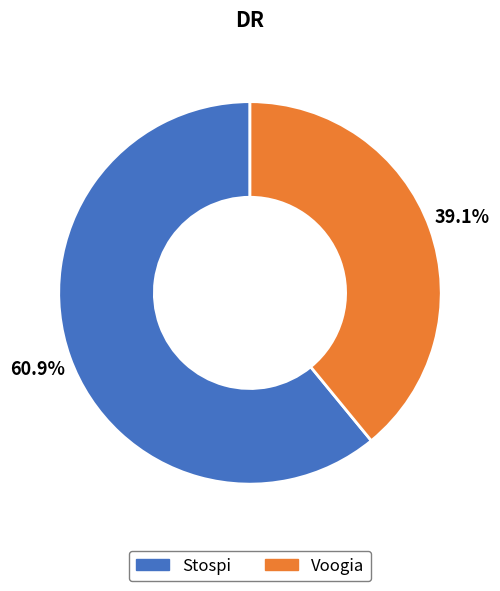

Count the number of slices in the pie.

2